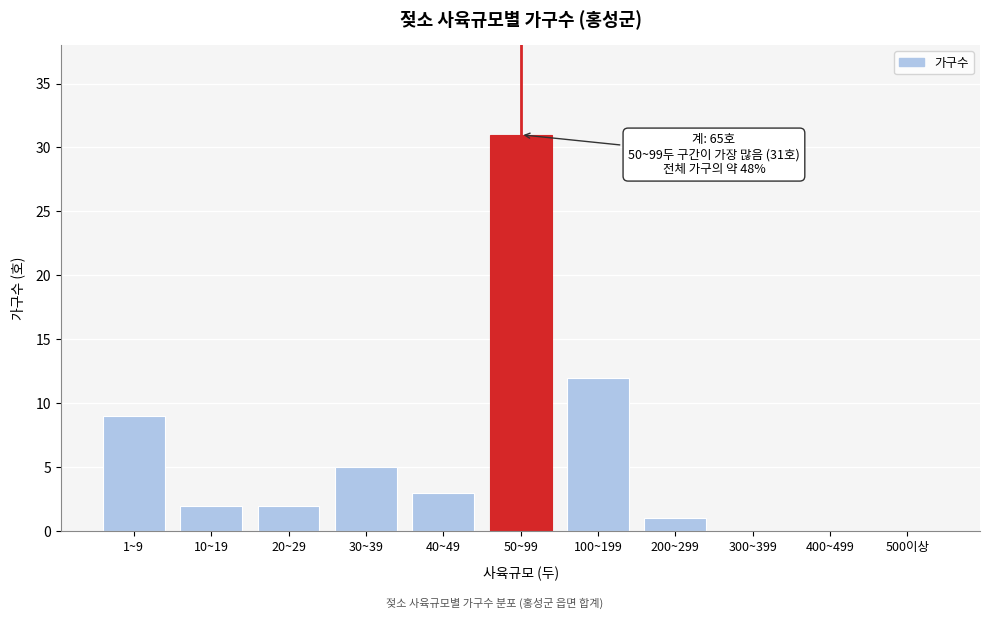

Reading left to right, transcribe all the data shown in this chart.

1~9=9	10~19=2	20~29=2	30~39=5	40~49=3	50~99=31	100~199=12	200~299=1	300~399=0	400~499=0	500이상=0